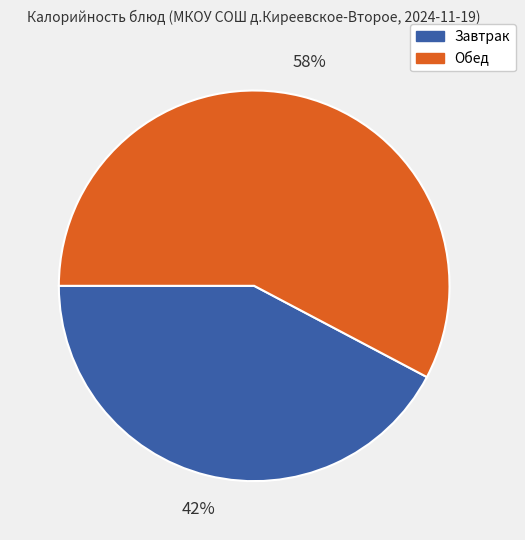

Does any single category account for the majority?

Yes